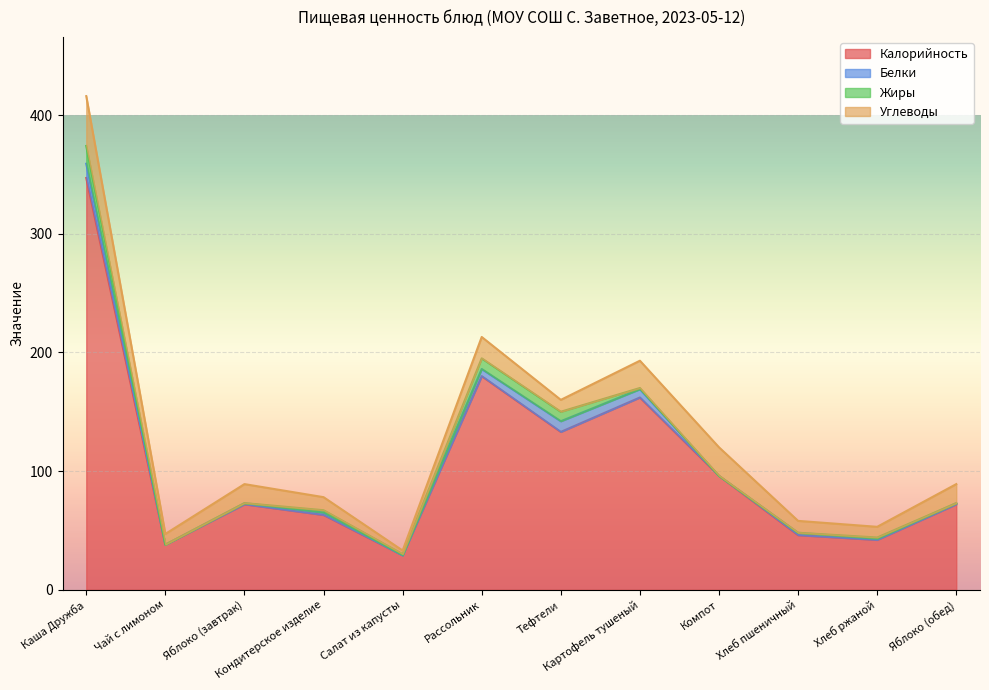

List the labels in order of Углеводы value, smallest first.

Салат из капусты, Чай с лимоном, Хлеб ржаной, Тефтели, Хлеб пшеничный, Кондитерское изделие, Яблоко (завтрак), Яблоко (обед), Рассольник, Картофель тушеный, Компот, Каша Дружба